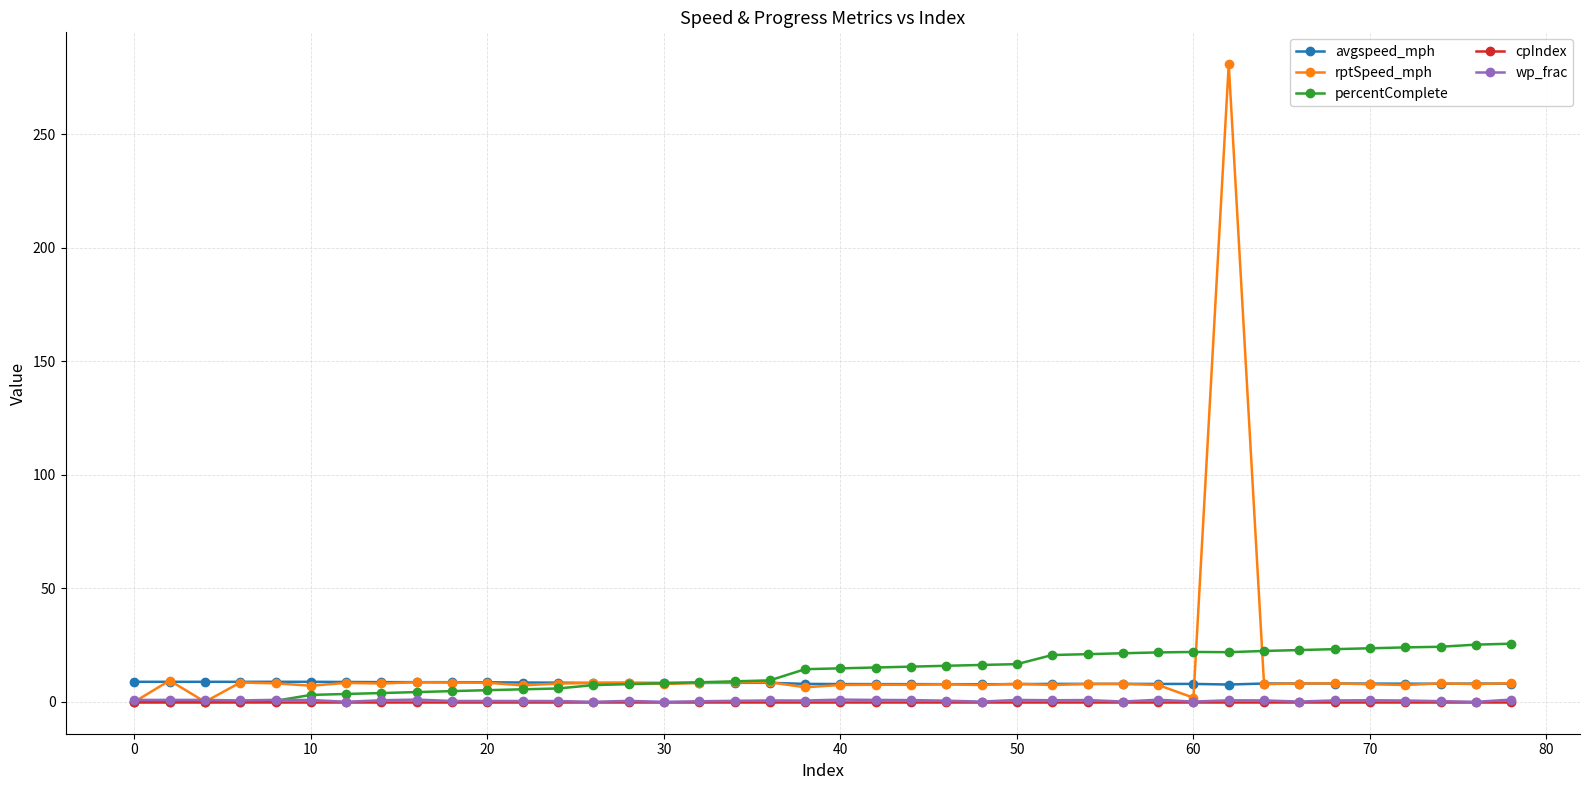

What is the greatest value displayed?

281.0